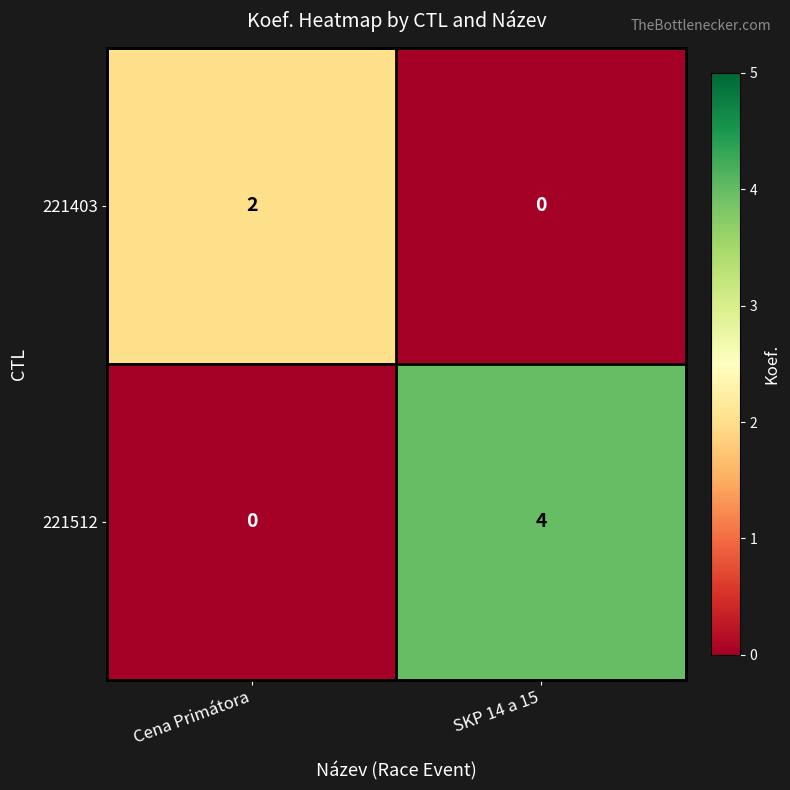

What is the sum of all 221512 values?

4